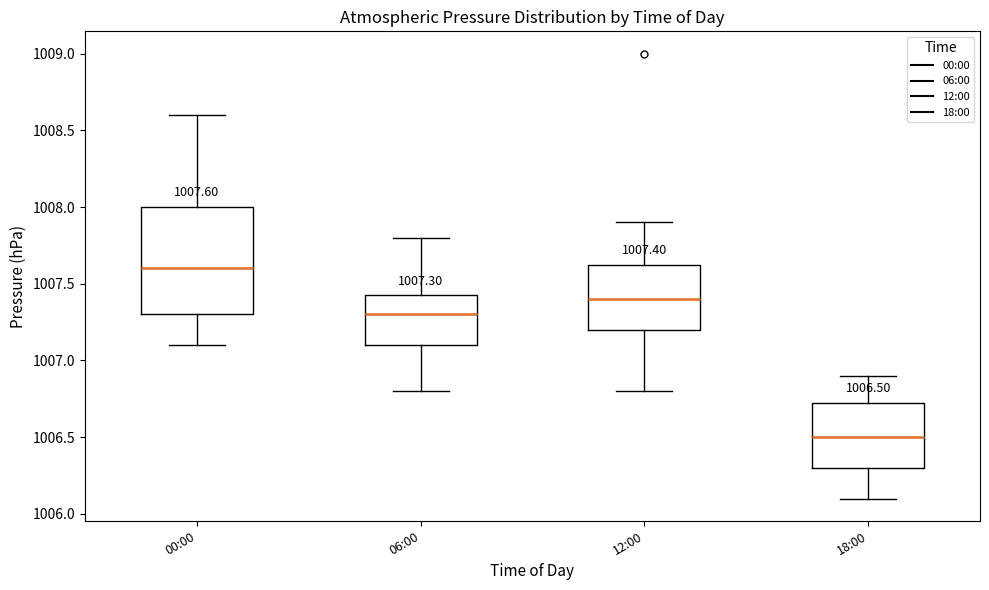

Which box has the lowest median line?

18:00